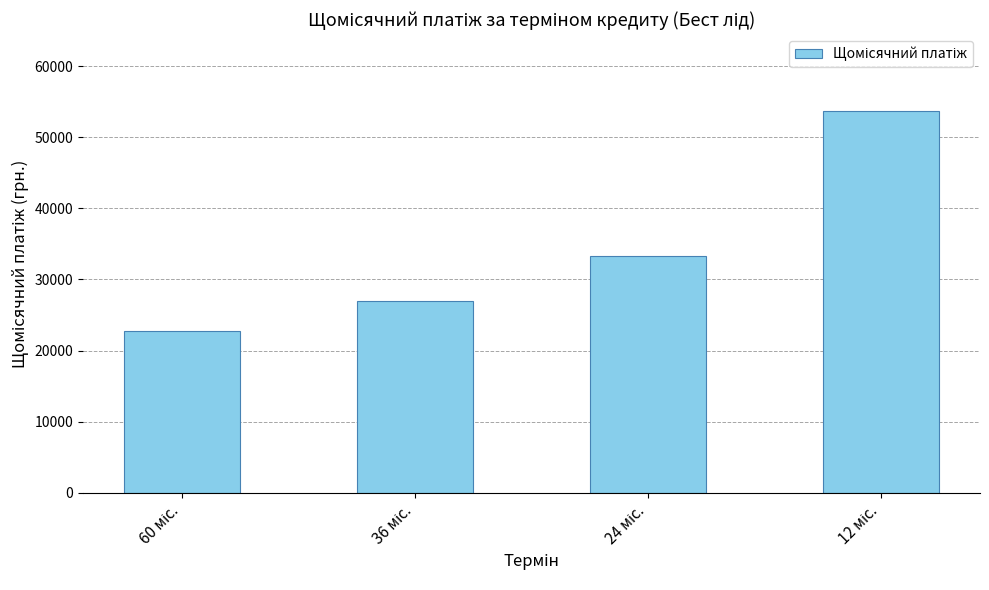

Reading left to right, transcribe all the data shown in this chart.

22767.1	27026.1	33327.2	53766.7